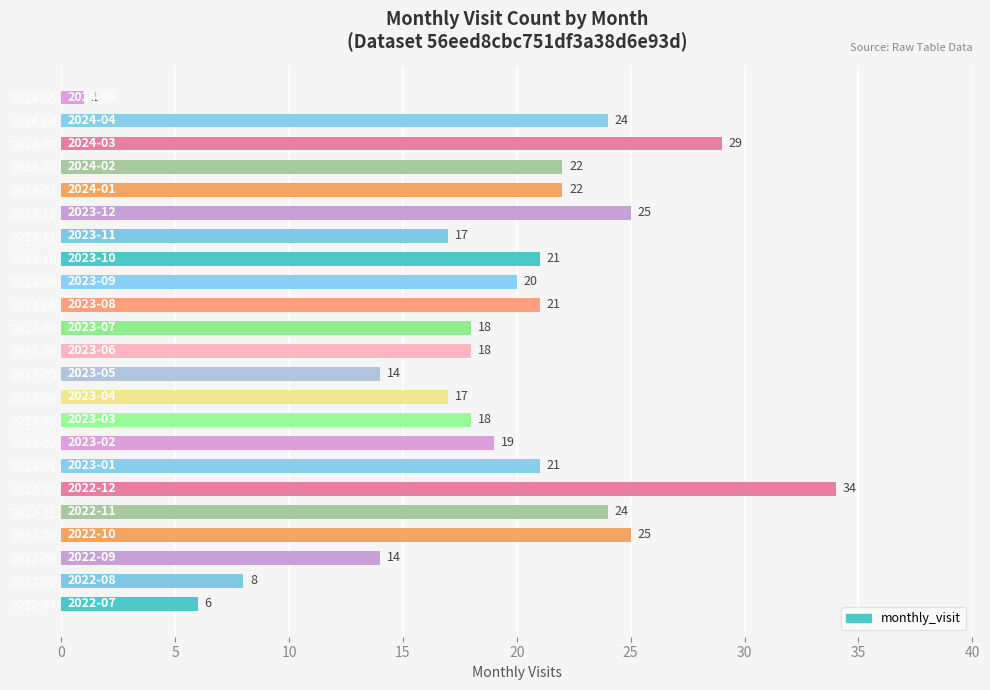

What is the maximum value shown in the chart?

34